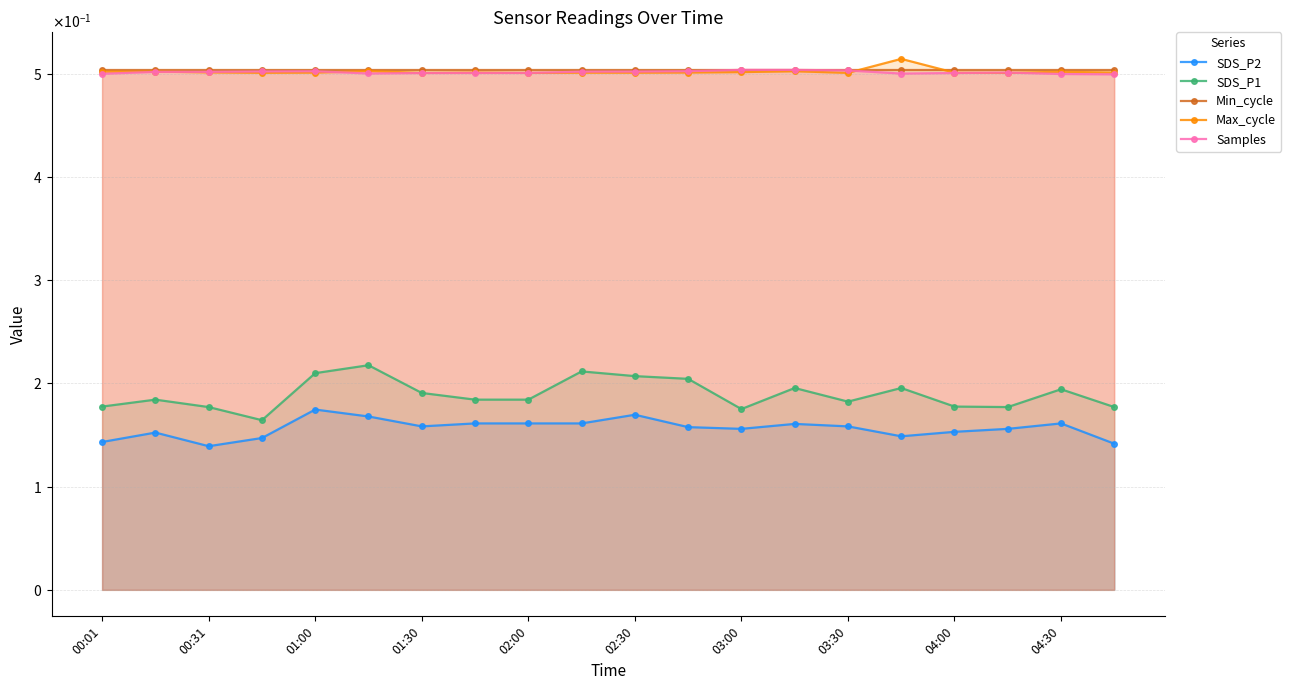

At which label does Max_cycle reach its minimum?

01:30